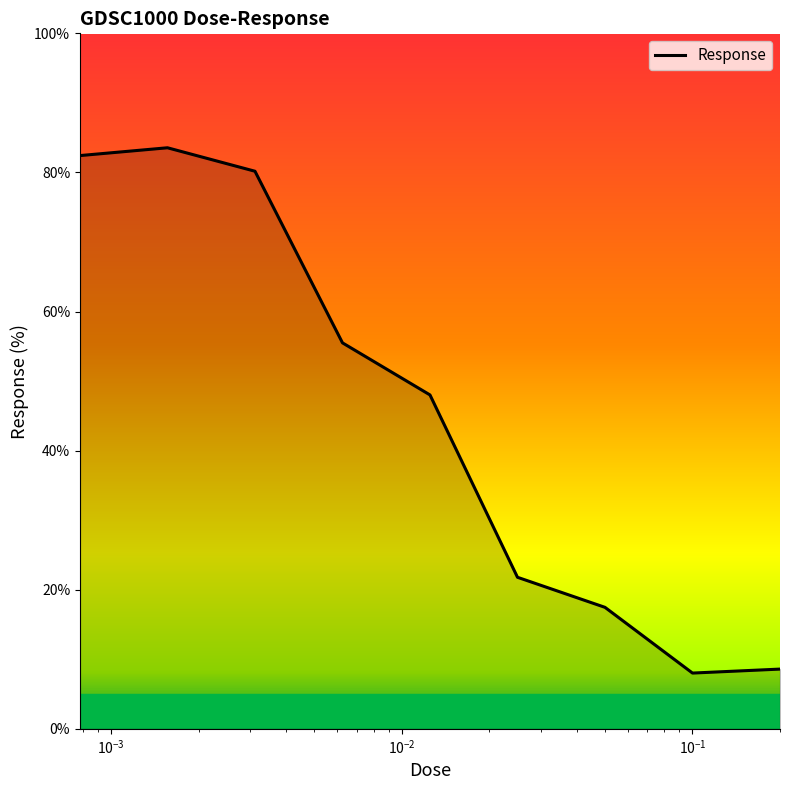

Reading right to left, list all the values displayed in this chart.

8.6	8.0	17.5	21.8	48.0	55.5	80.2	83.5	82.4